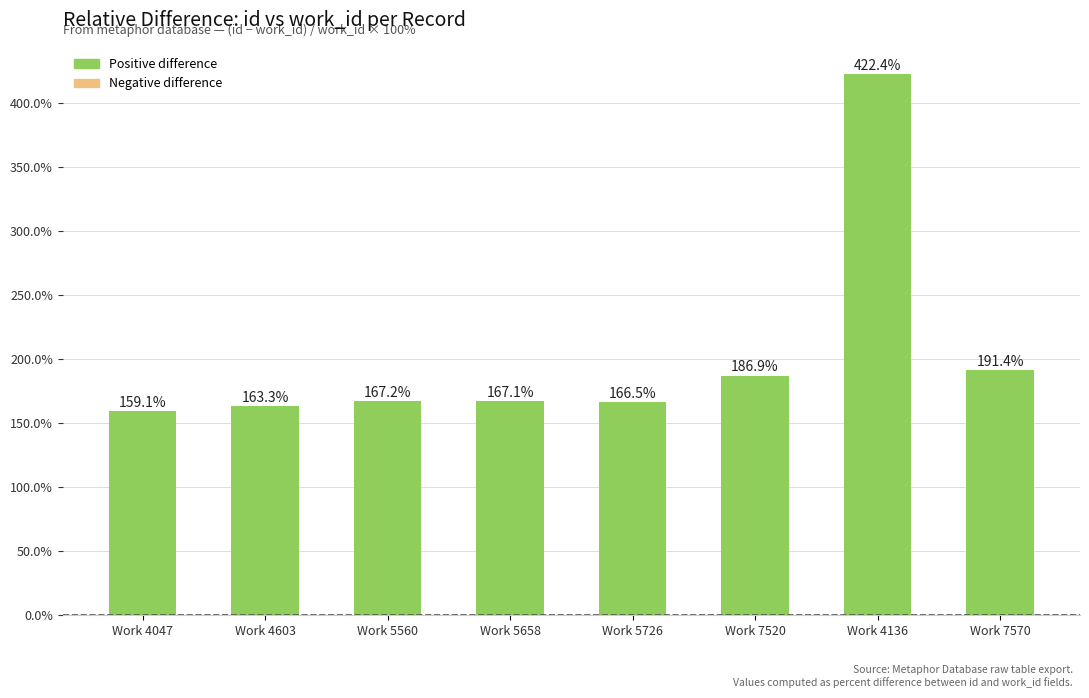

Where is the data nearest to the value 290?

Work 7570